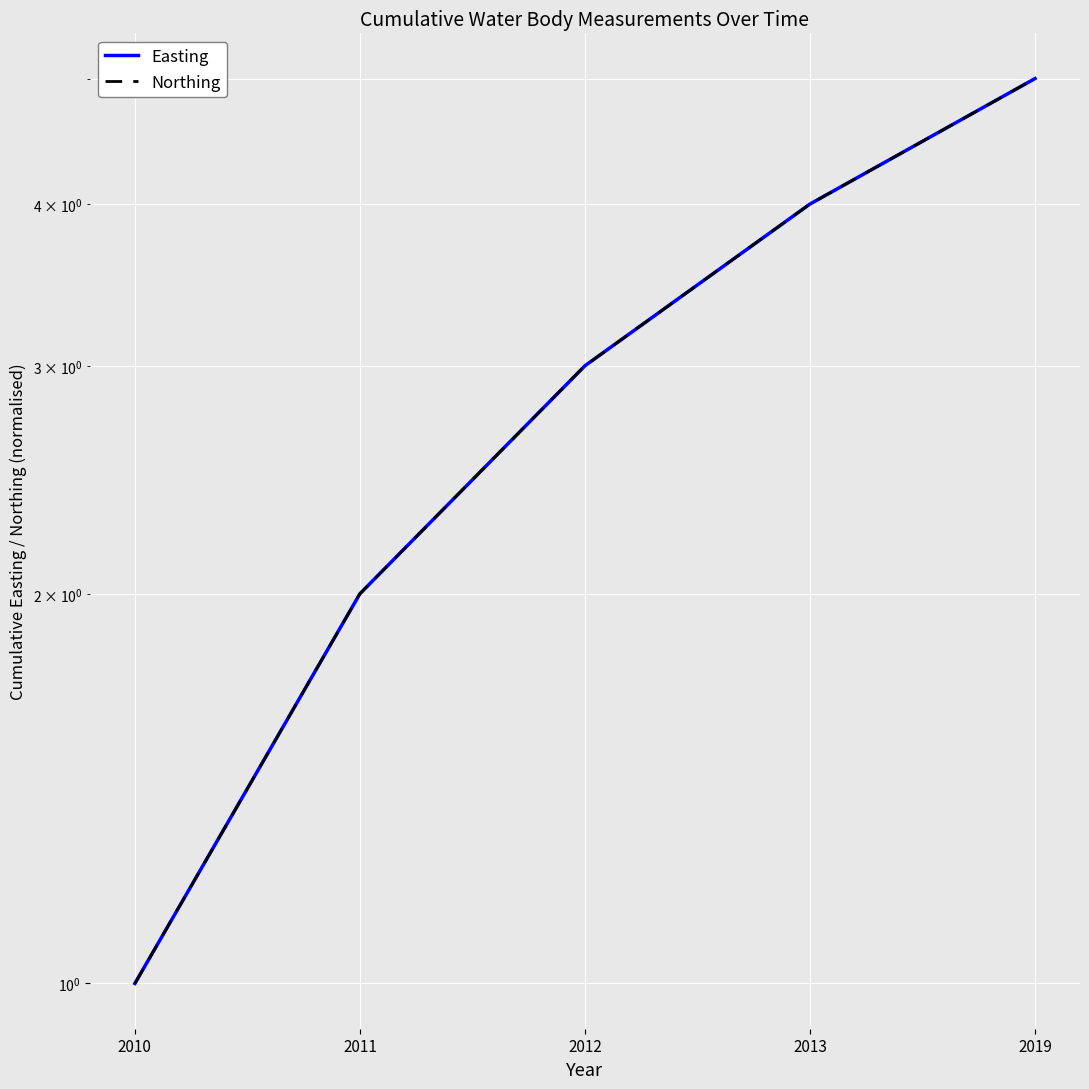

Which series has the largest total across all categories?

Easting